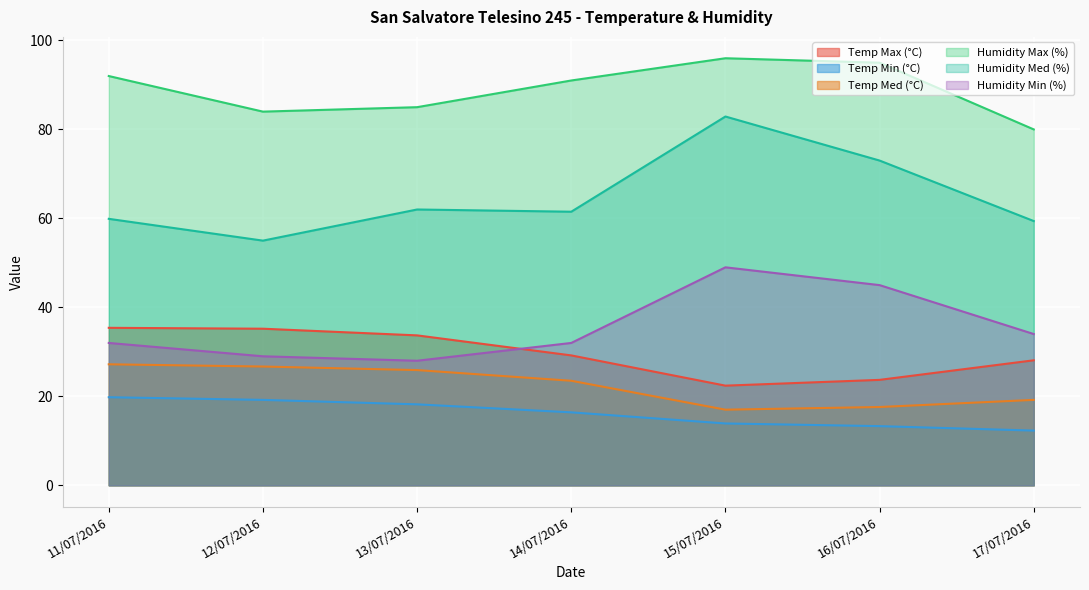

Where is the first local minimum for Humidity Min (%)?

13/07/2016